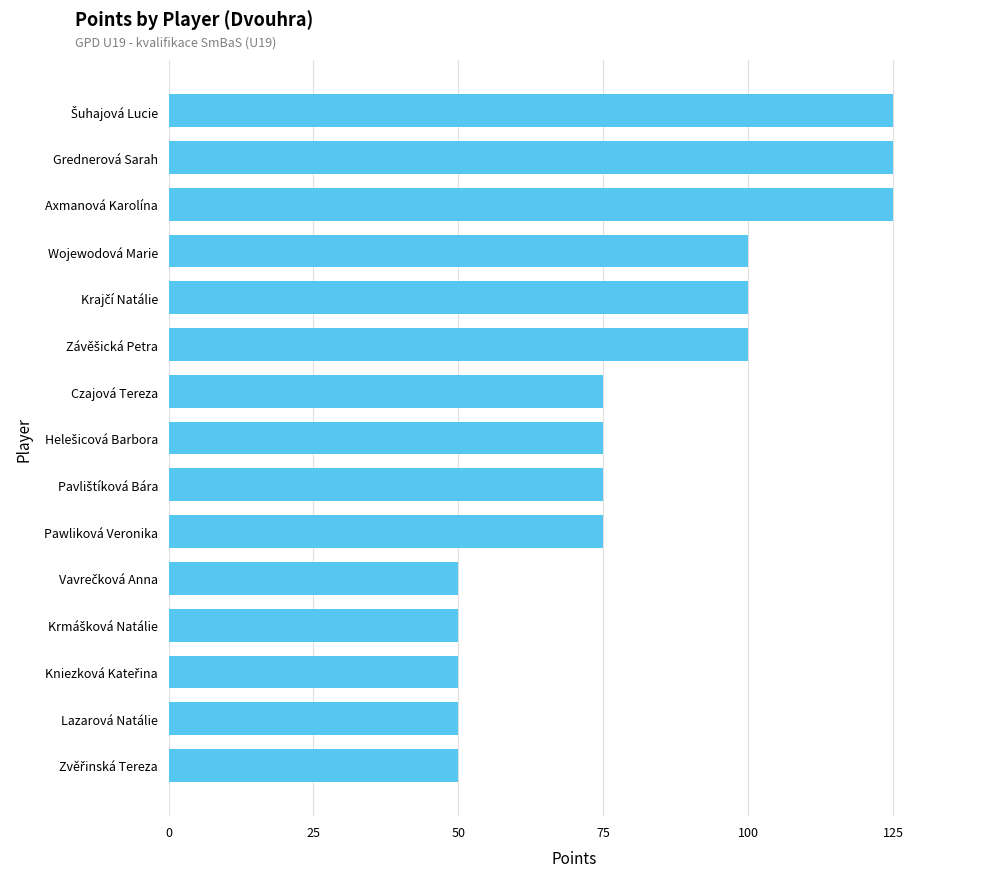

What is the maximum value shown in the chart?

125